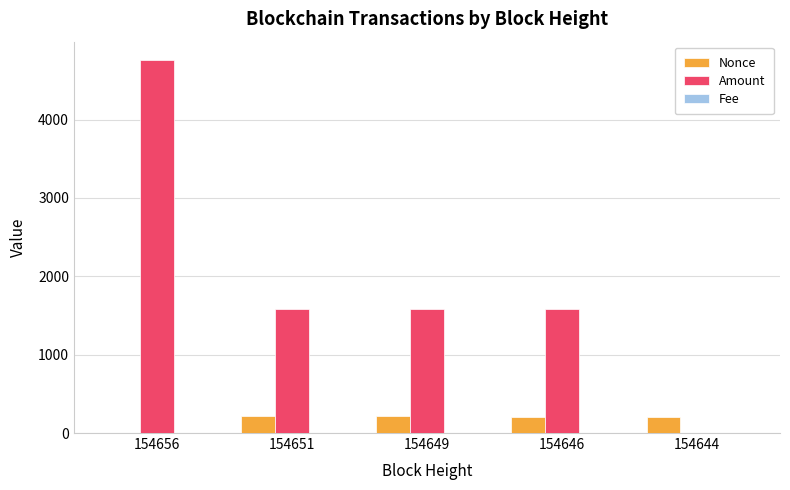

At which category does the chart reach its peak across all series?

154656